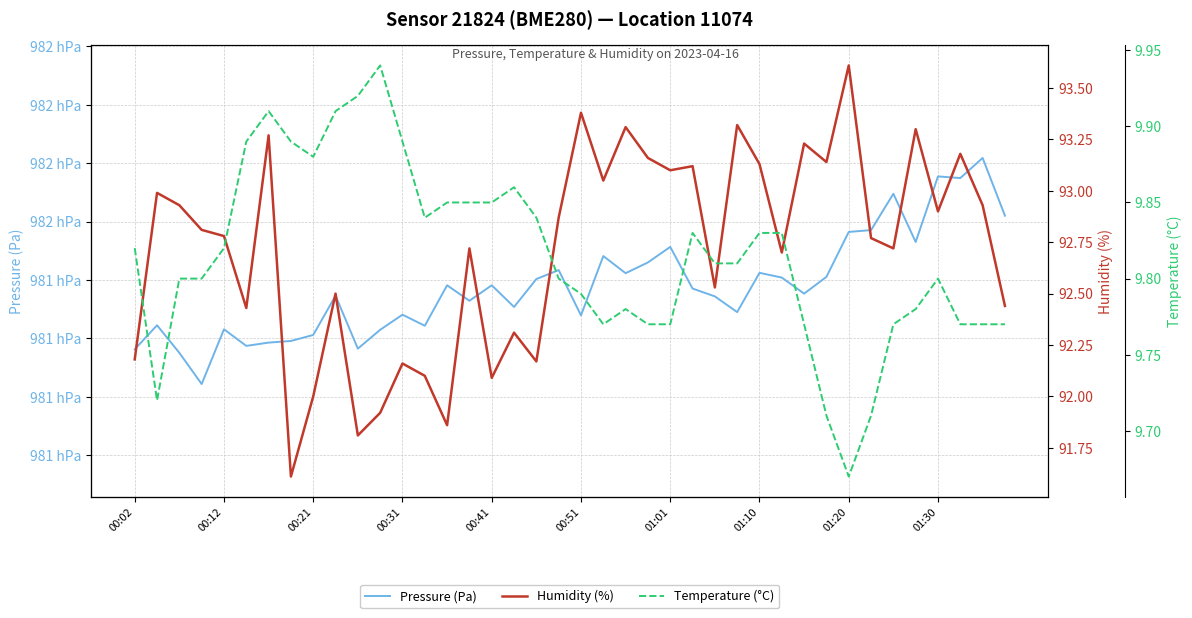

Rank the series at 00:02 from lowest to highest value.

Temperature (°C), Humidity (%), Pressure (Pa)